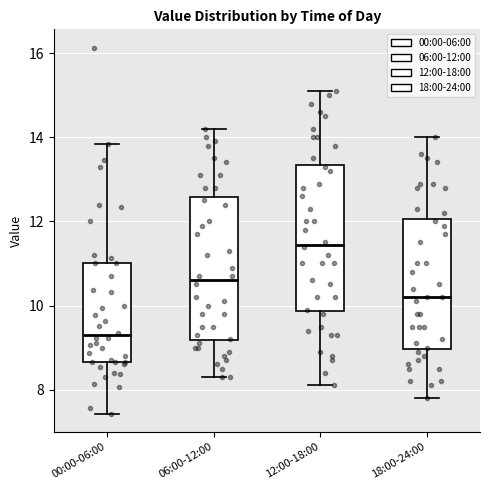

Where does the lower whisker of the box for 00:00-06:00 end on the y-axis? The values are not printed on the chart, so give them approximately, as read against the axis.

7.4